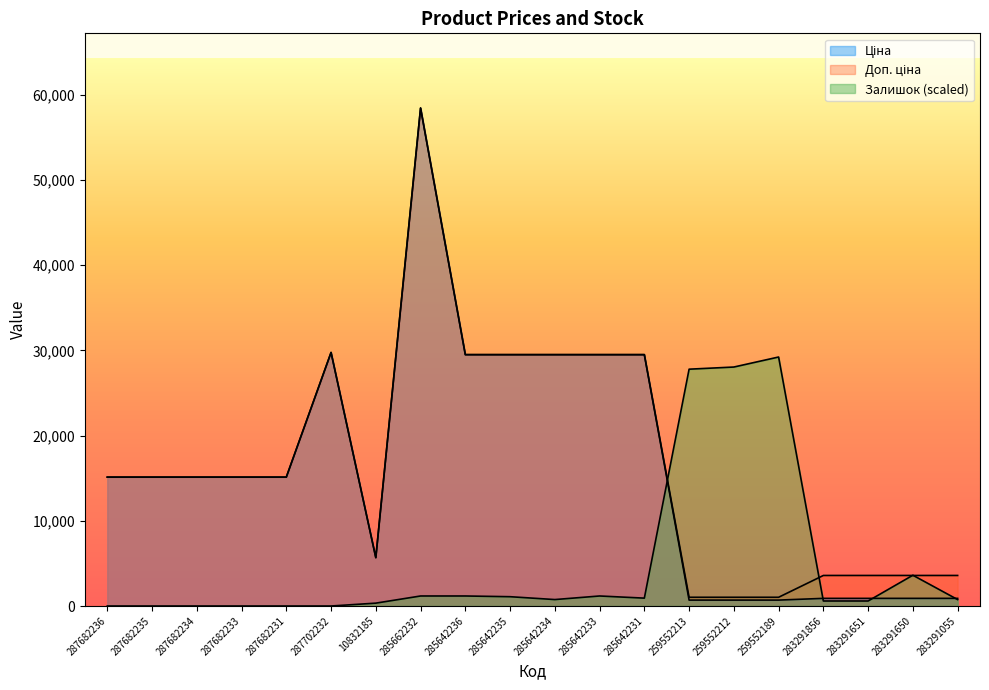

At 283291856, list the series in order from smallest to largest.

Залишок, Ціна, Доп. ціна